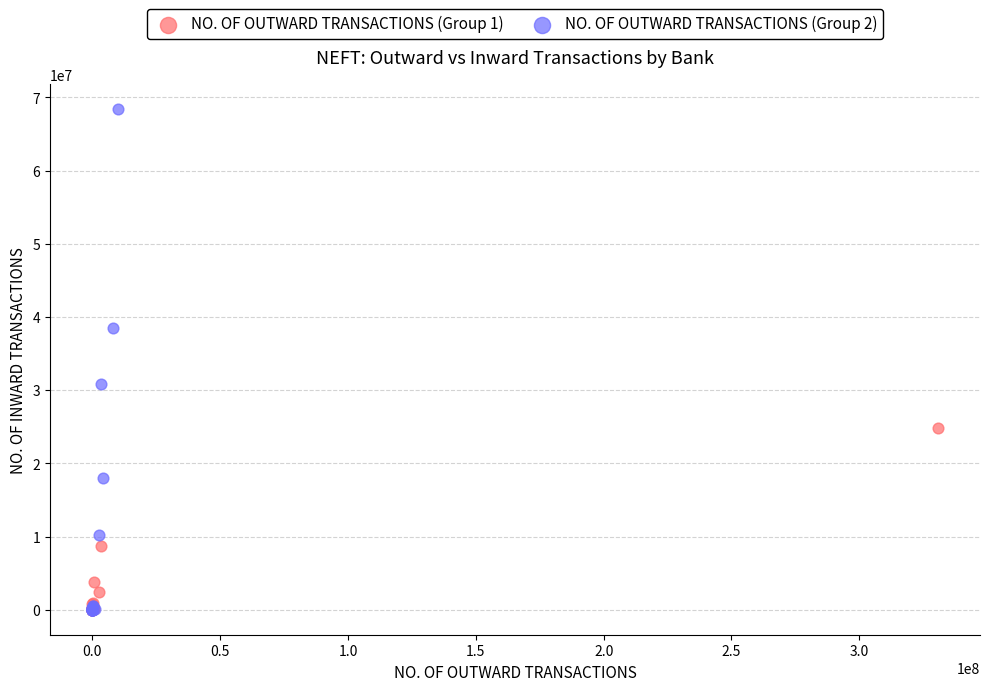

What are all the series names shown in the legend?

NO. OF OUTWARD TRANSACTIONS (Group 1), NO. OF OUTWARD TRANSACTIONS (Group 2)